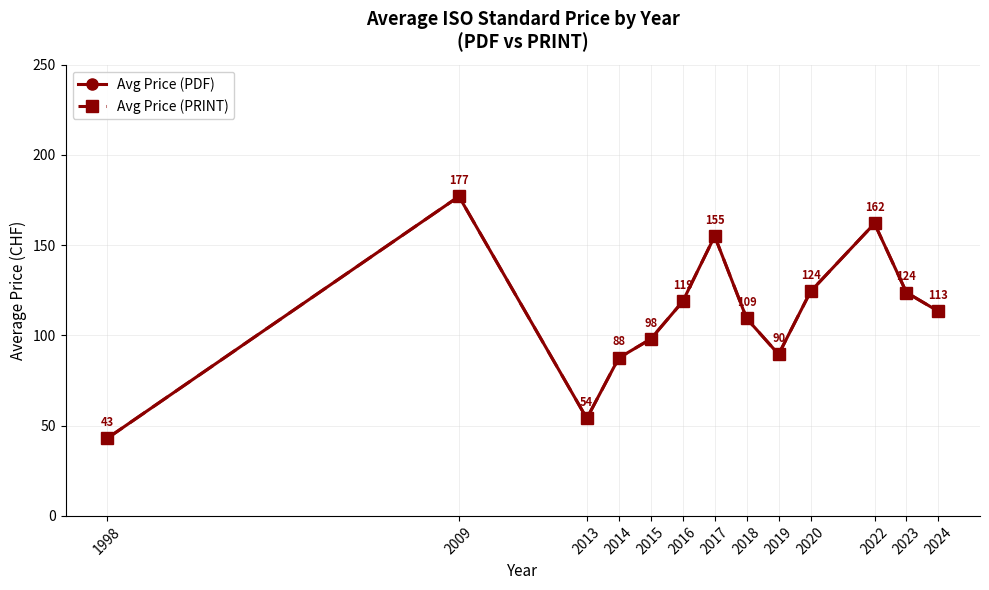

Does the chart have visible grid lines?

Yes